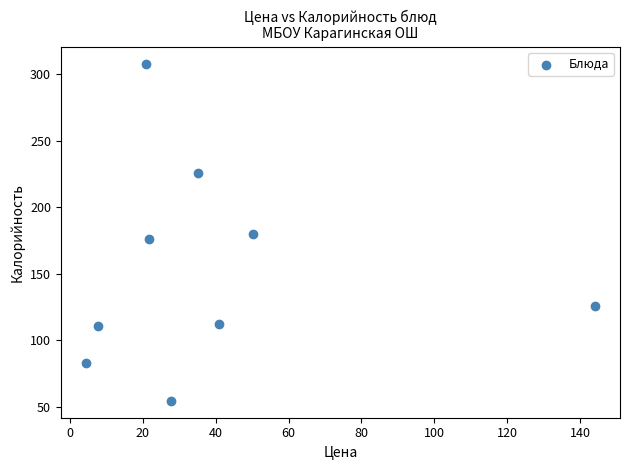

What is the range of Y values (max minus min)?

253.6